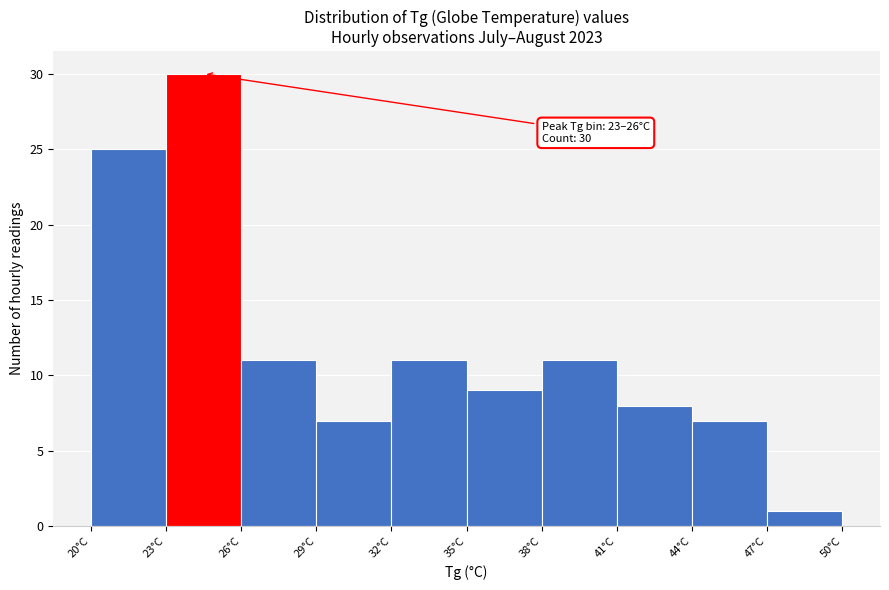

Over which range of the x-axis is the bar tallest?

23 to 26